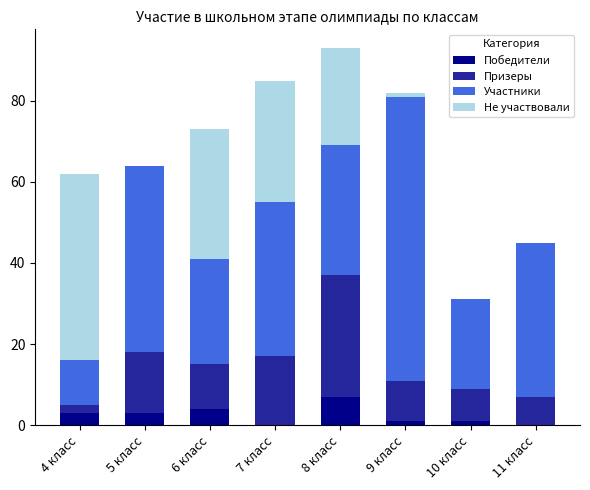

Which series has the largest range (max minus min)?

Участники